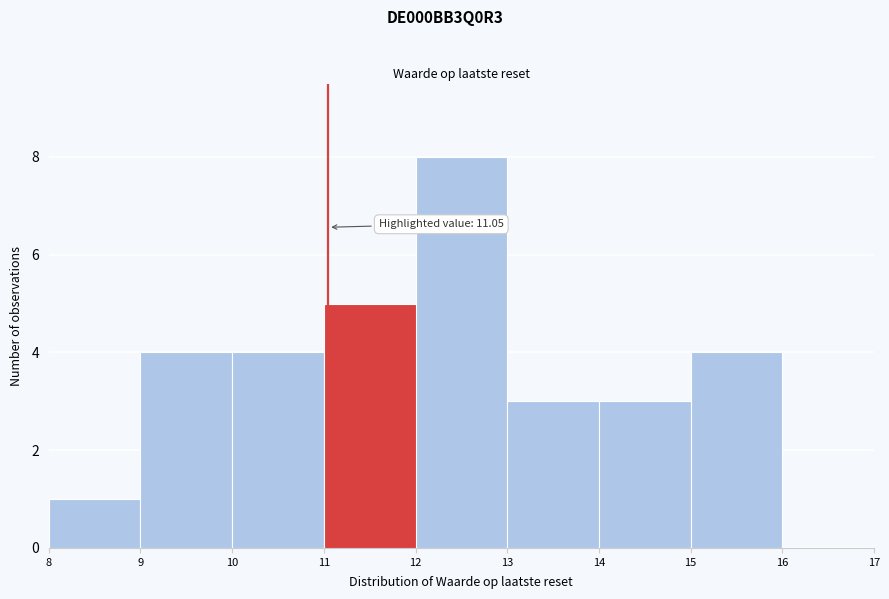

Over which range of the x-axis is the bar tallest?

12 to 13